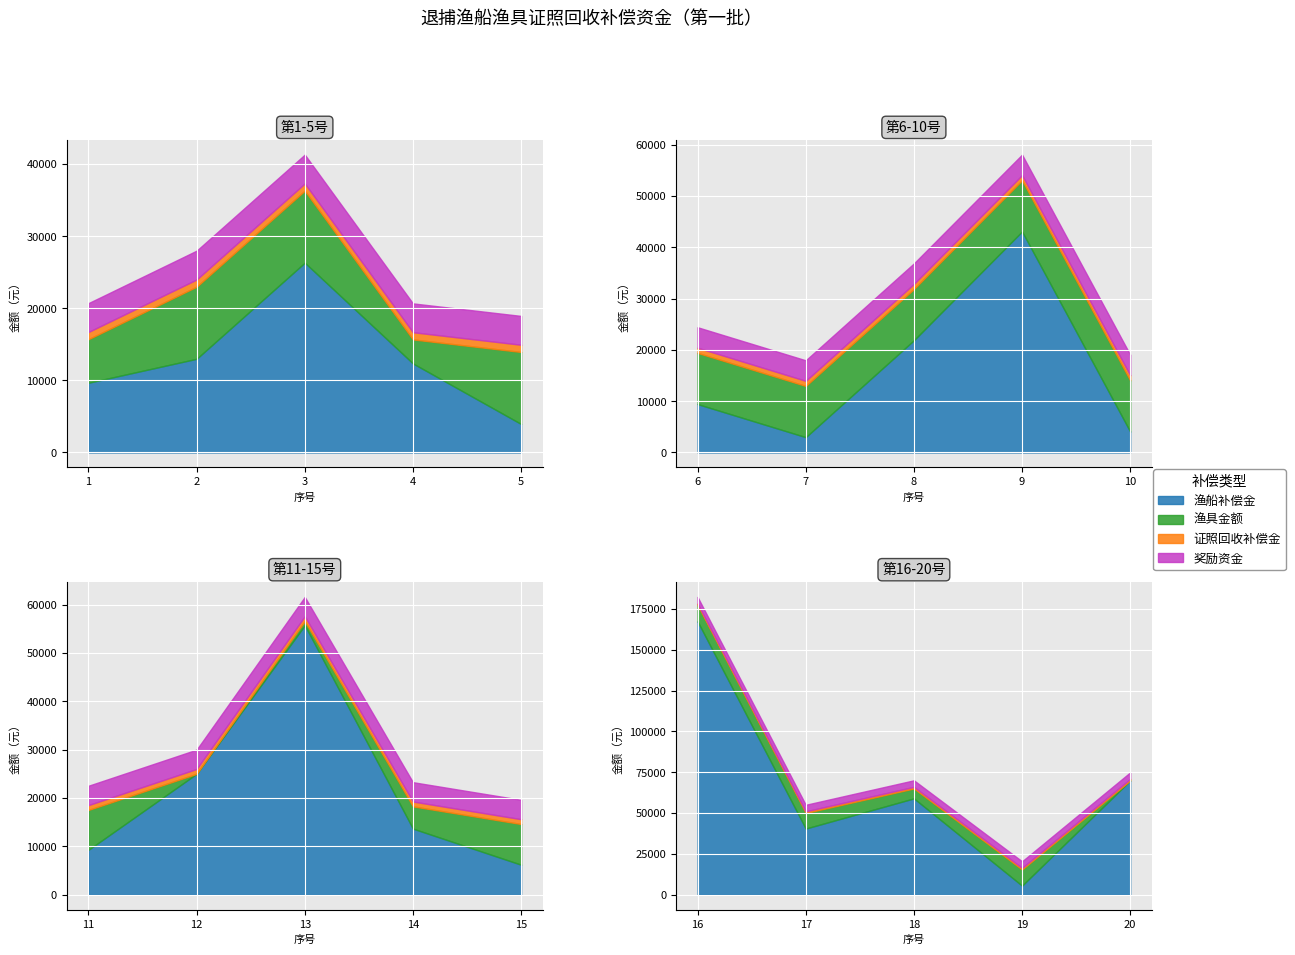

What are all the series names shown in the legend?

渔船补偿金, 渔具金额, 证照回收补偿金, 奖励资金